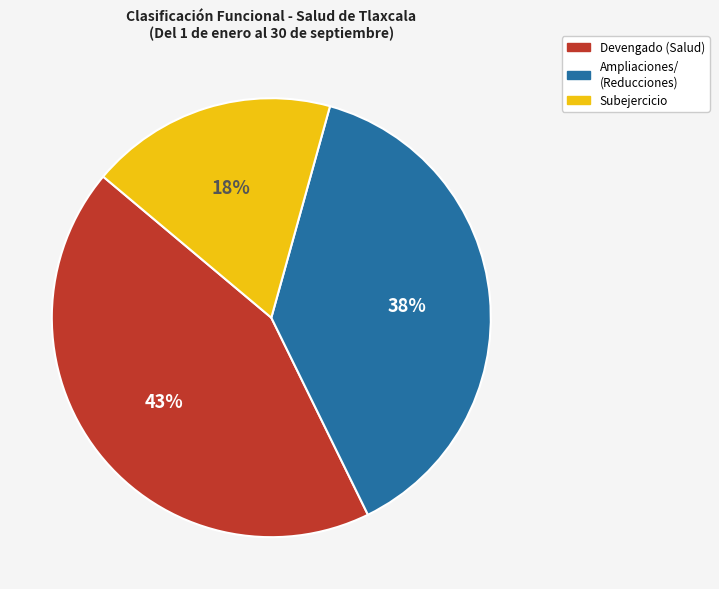

Which category has the smallest portion of the pie?

Subejercicio